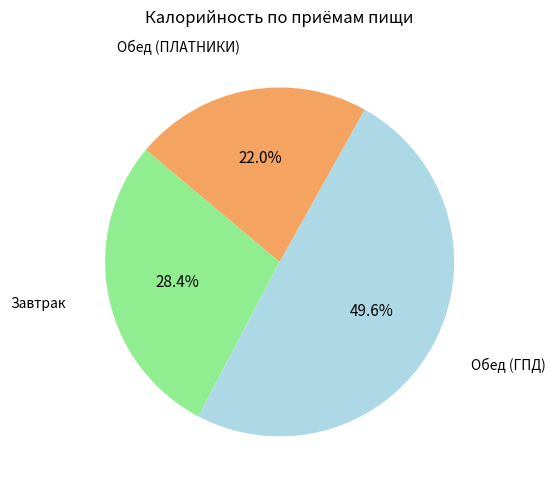

What is the ratio of the value at Завтрак to the value at Обед (ПЛАТНИКИ)?

1.3